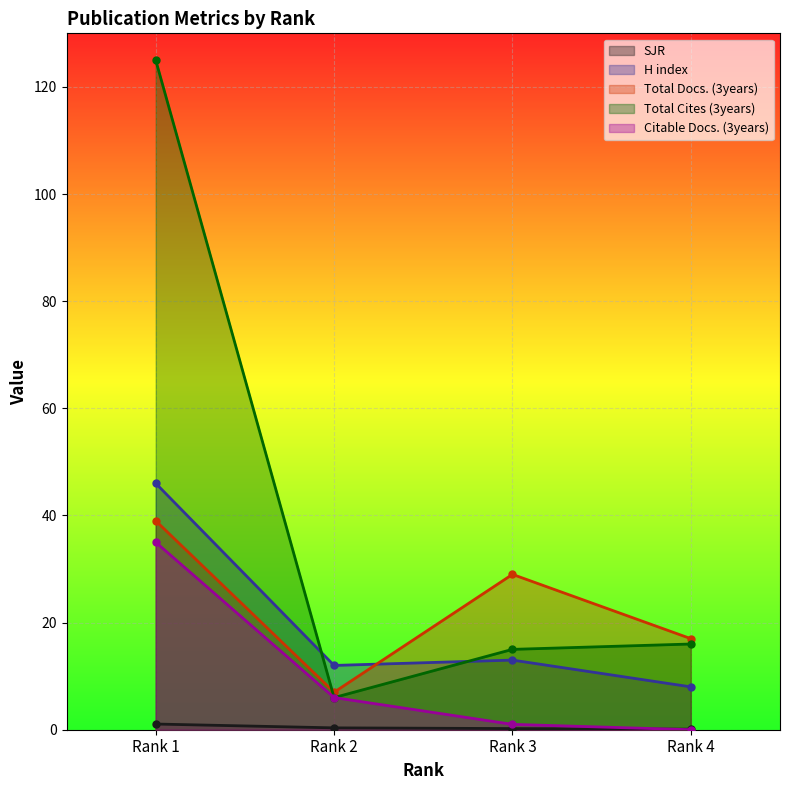

Reading left to right, what are all the values shown in this chart?

SJR: 1.1	0.3	0.2	0.1
H index: 46.0	12.0	13.0	8.0
Total Docs. (3years): 39.0	7.0	29.0	17.0
Total Cites (3years): 125.0	6.0	15.0	16.0
Citable Docs. (3years): 35.0	6.0	1.0	0.0